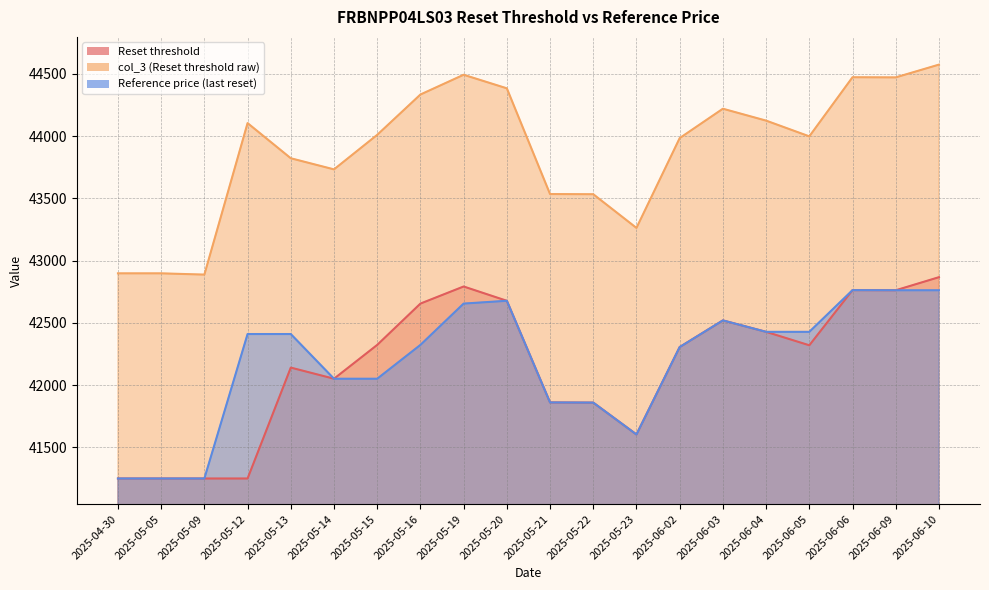

Reading right to left, transcribe all the data shown in this chart.

Reset threshold: 2025-06-10=42866.9	2025-06-09=42761.8	2025-06-06=42762.9	2025-06-05=42319.7	2025-06-04=42427.7	2025-06-03=42519.6	2025-06-02=42305.5	2025-05-23=41603.1	2025-05-22=41859.1	2025-05-21=41860.4	2025-05-20=42677.2	2025-05-19=42792.1	2025-05-16=42654.7	2025-05-15=42322.8	2025-05-14=42051.1	2025-05-13=42140.4	2025-05-12=41249.4	2025-05-09=41249.4	2025-05-05=41249.4	2025-04-30=41249.4
col_3 (Reset threshold raw): 2025-06-10=44574.8	2025-06-09=44472.2	2025-06-06=44473.4	2025-06-05=43998.4	2025-06-04=44124.8	2025-06-03=44220.4	2025-06-02=43984.4	2025-05-23=43262.7	2025-05-22=43533.5	2025-05-21=43534.9	2025-05-20=44384.3	2025-05-19=44493.2	2025-05-16=44334.5	2025-05-15=44010.6	2025-05-14=43733.1	2025-05-13=43822.4	2025-05-12=44104.9	2025-05-09=42887.6	2025-05-05=42897.8	2025-04-30=42897.8
Reference price (last reset): 2025-06-10=42761.8	2025-06-09=42761.8	2025-06-06=42762.9	2025-06-05=42427.7	2025-06-04=42427.7	2025-06-03=42519.6	2025-06-02=42305.5	2025-05-23=41603.1	2025-05-22=41859.1	2025-05-21=41860.4	2025-05-20=42677.2	2025-05-19=42654.7	2025-05-16=42322.8	2025-05-15=42051.1	2025-05-14=42051.1	2025-05-13=42410.1	2025-05-12=42410.1	2025-05-09=41249.4	2025-05-05=41249.4	2025-04-30=41249.4